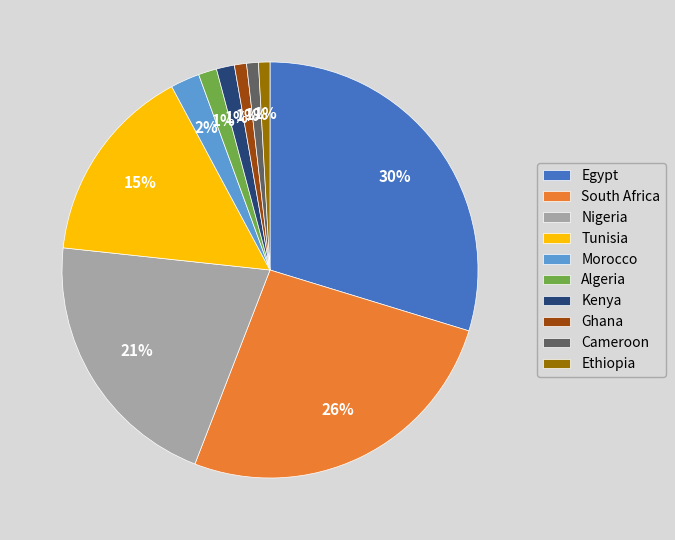

Between Ghana and Tunisia, which is larger?

Tunisia